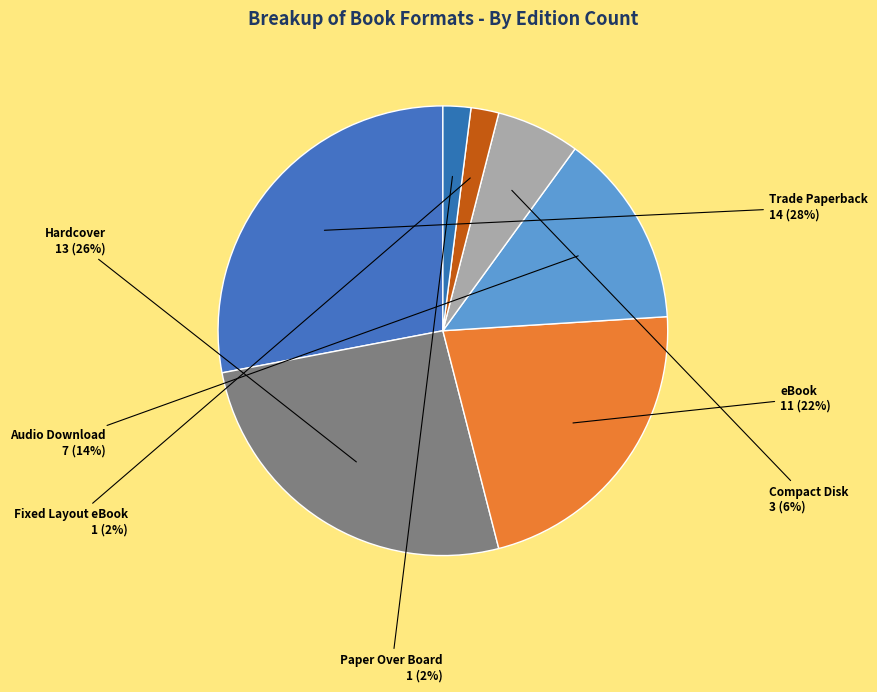

The Trade Paperback slice represents 17% of the pie. True or false?

False